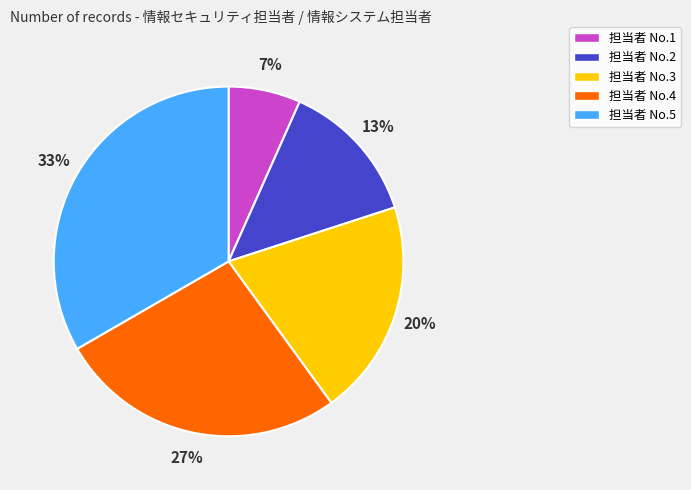

Is there any slice that represents more than half of the pie?

No